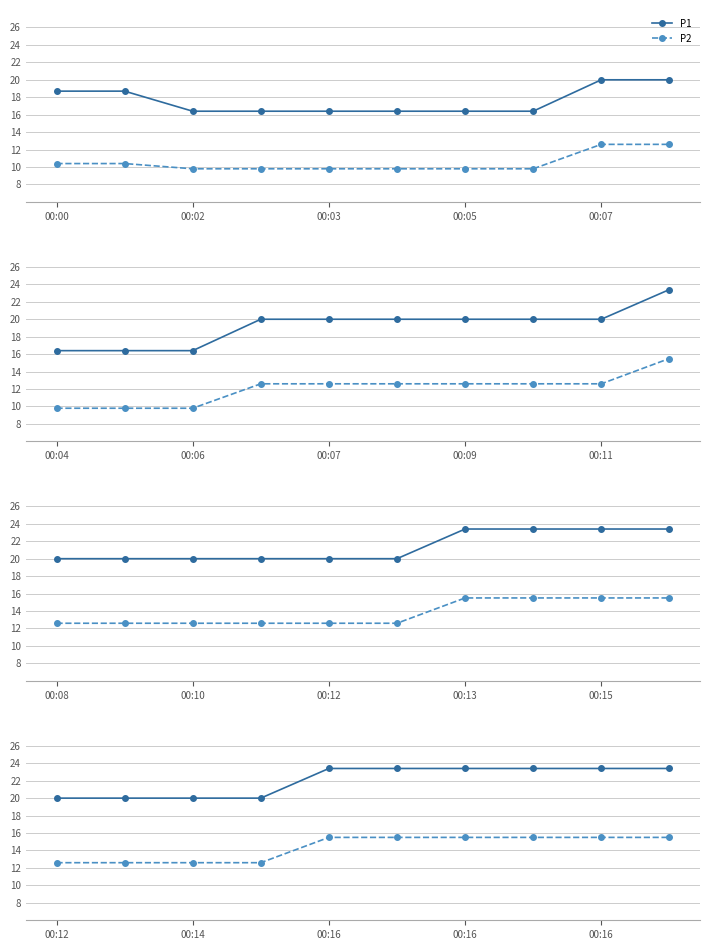

Rank the series by their average value, from lowest to highest.

P2, P1